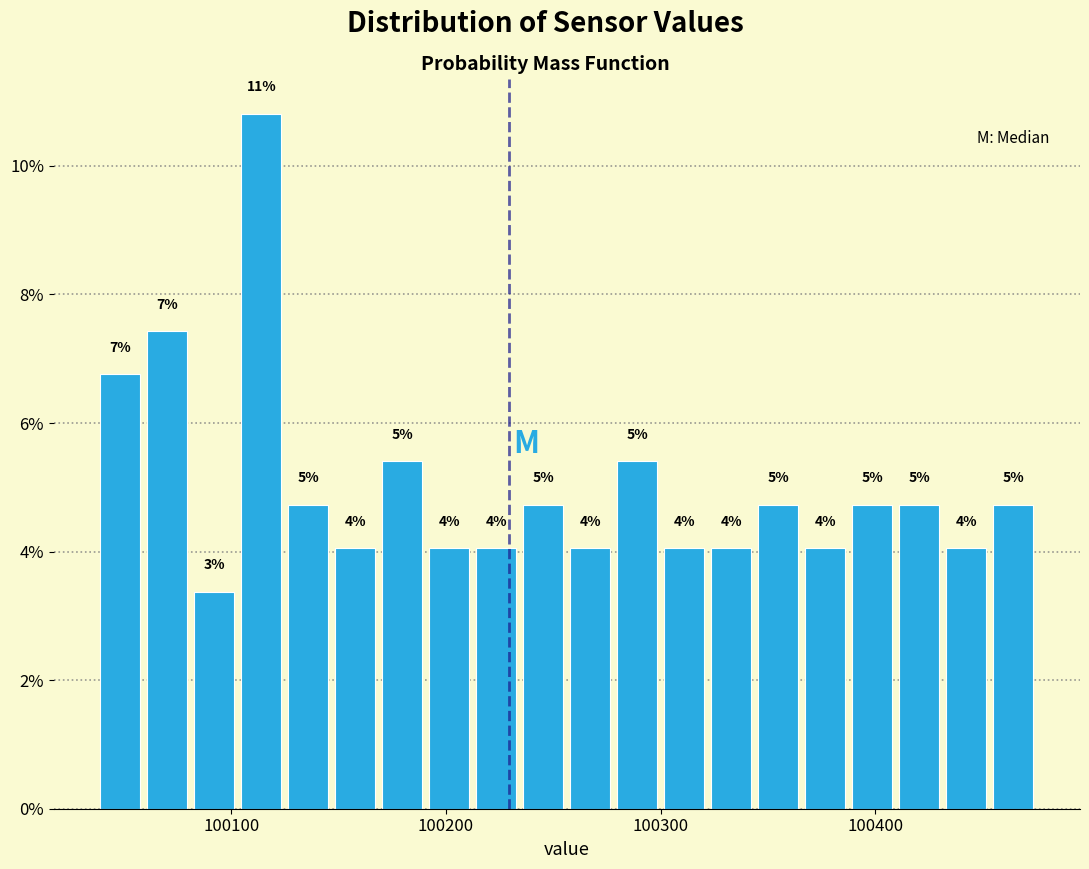

Read against the x-axis, roughly where is the centre of the tallest bar?

100110